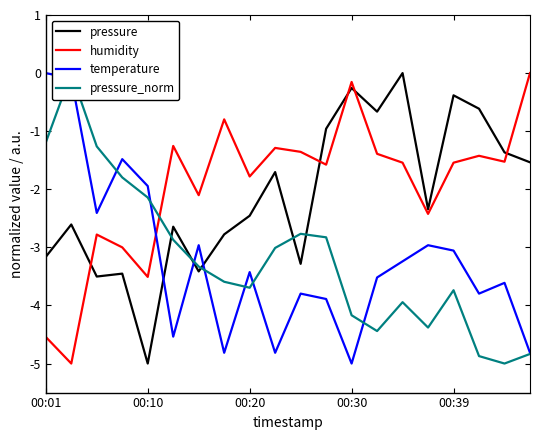

After their last crossing, which series has the higher values: temperature or pressure?

pressure